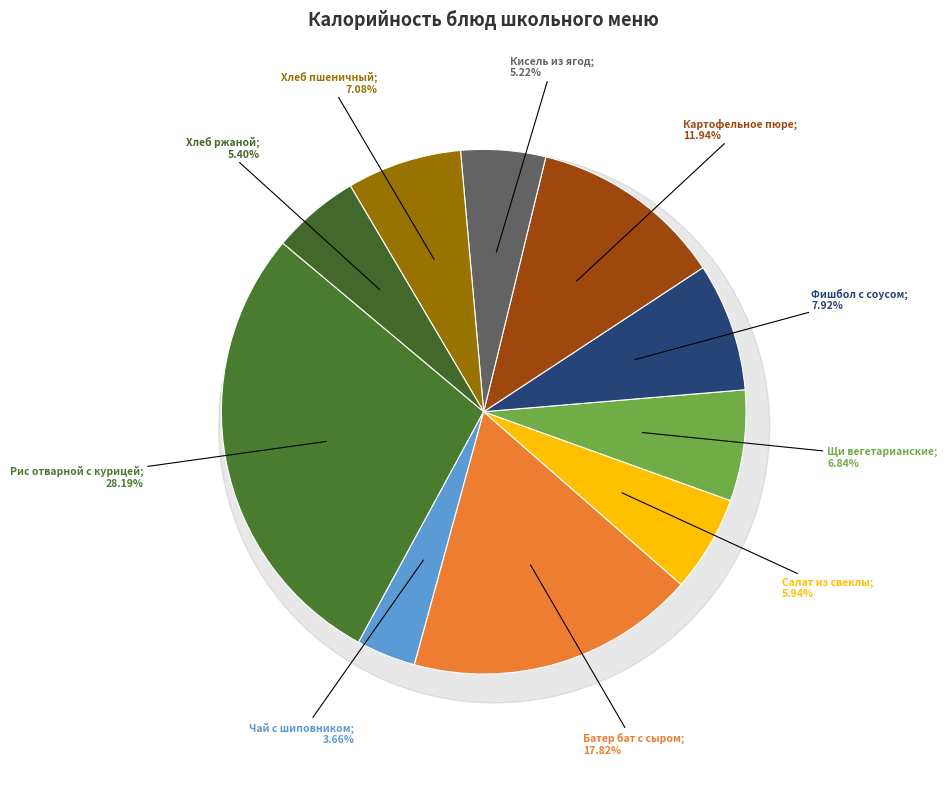

What is the largest slice in the pie chart?

Рис отварной с курицей